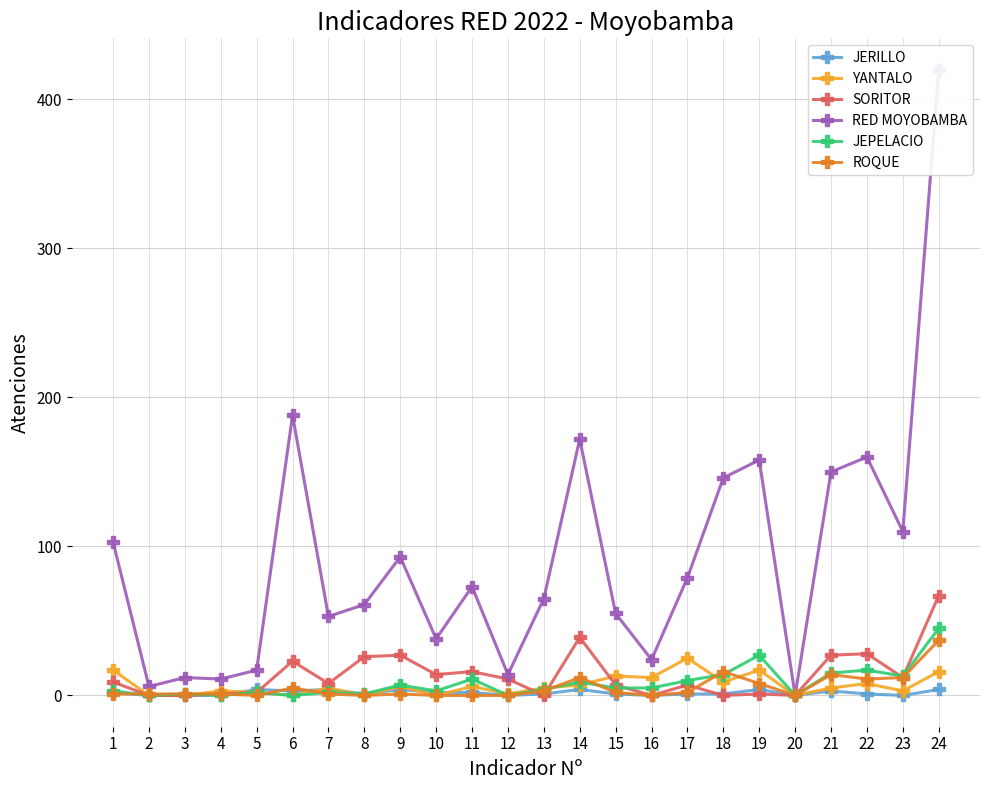

Count the number of categories in the chart.

24